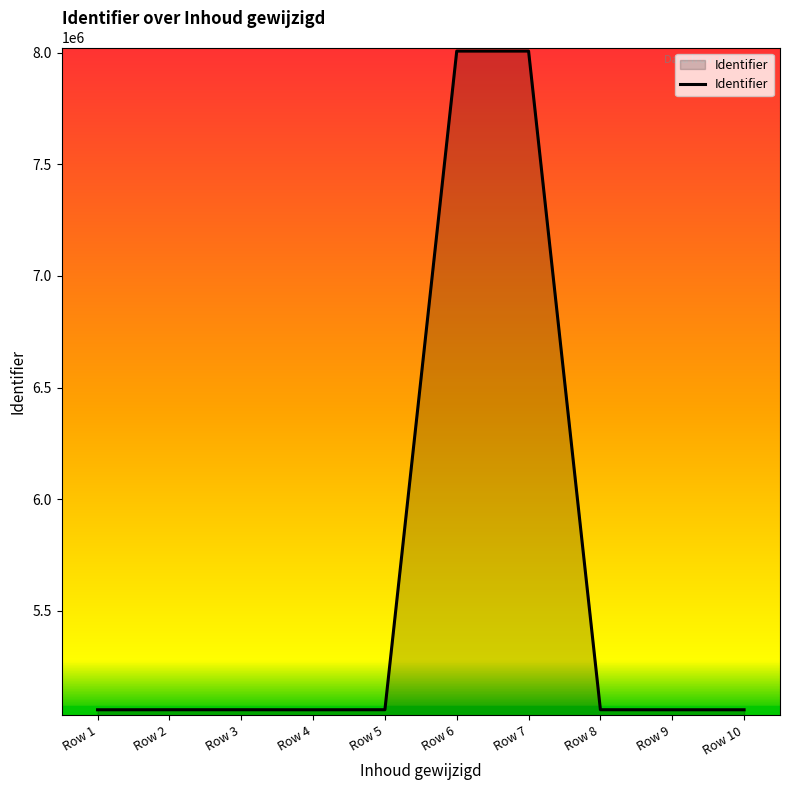

Approximately how many times larger is the value at Row 4 compared to Row 1?

1.0